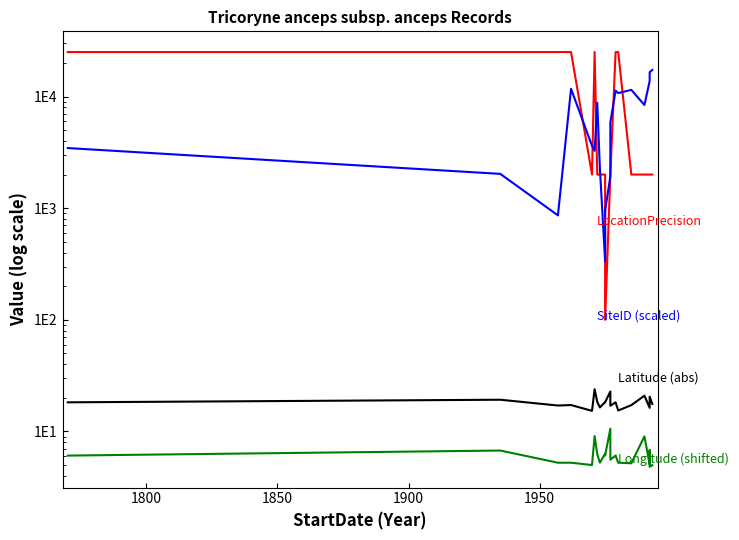

True or false: Latitude (abs) and LocationPrecision cross at least once.

False